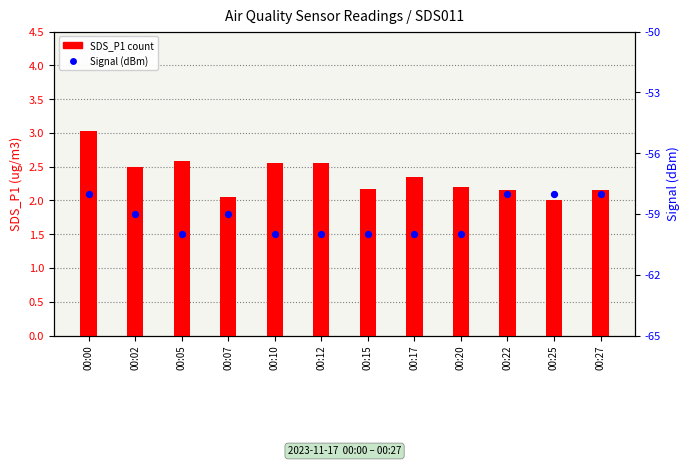

What is the total value across all series at 00:00?

-55.0